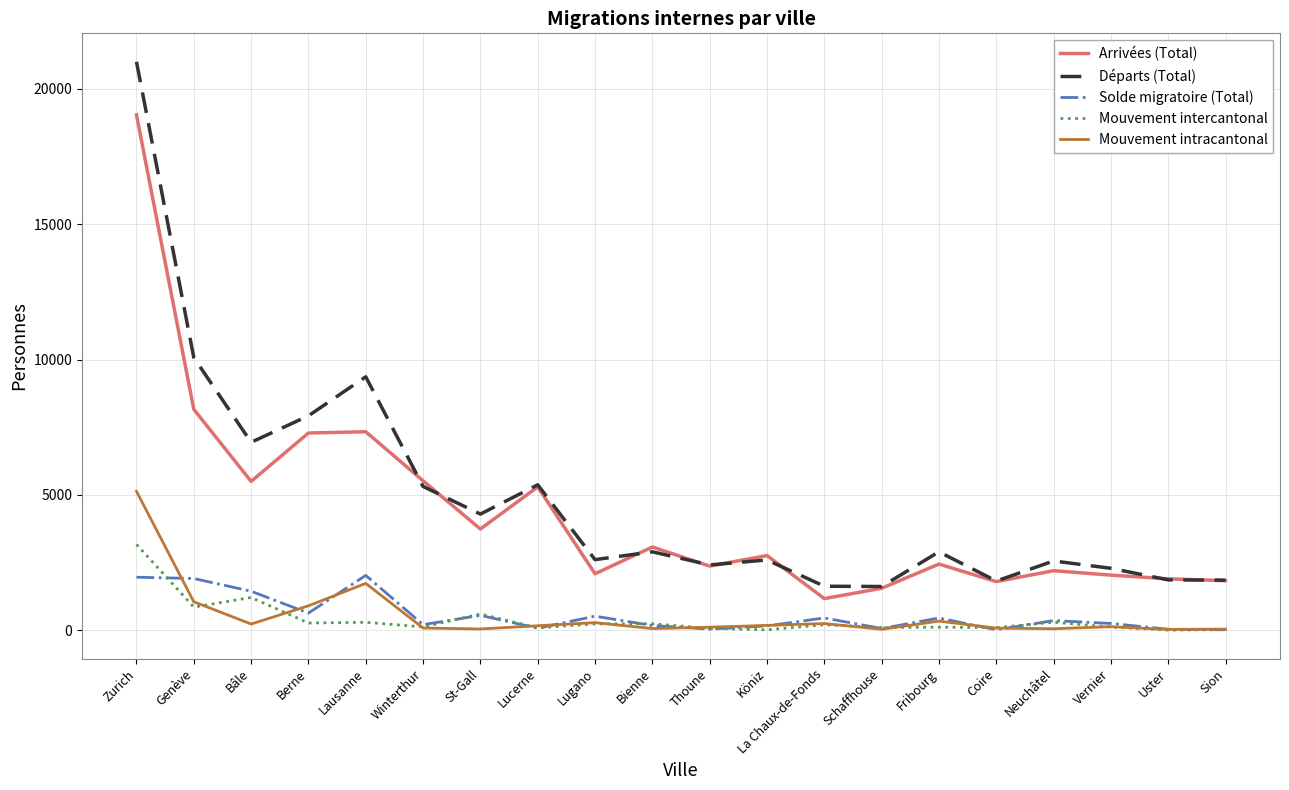

What is the average value of the Arrivées (Total) series?

4358